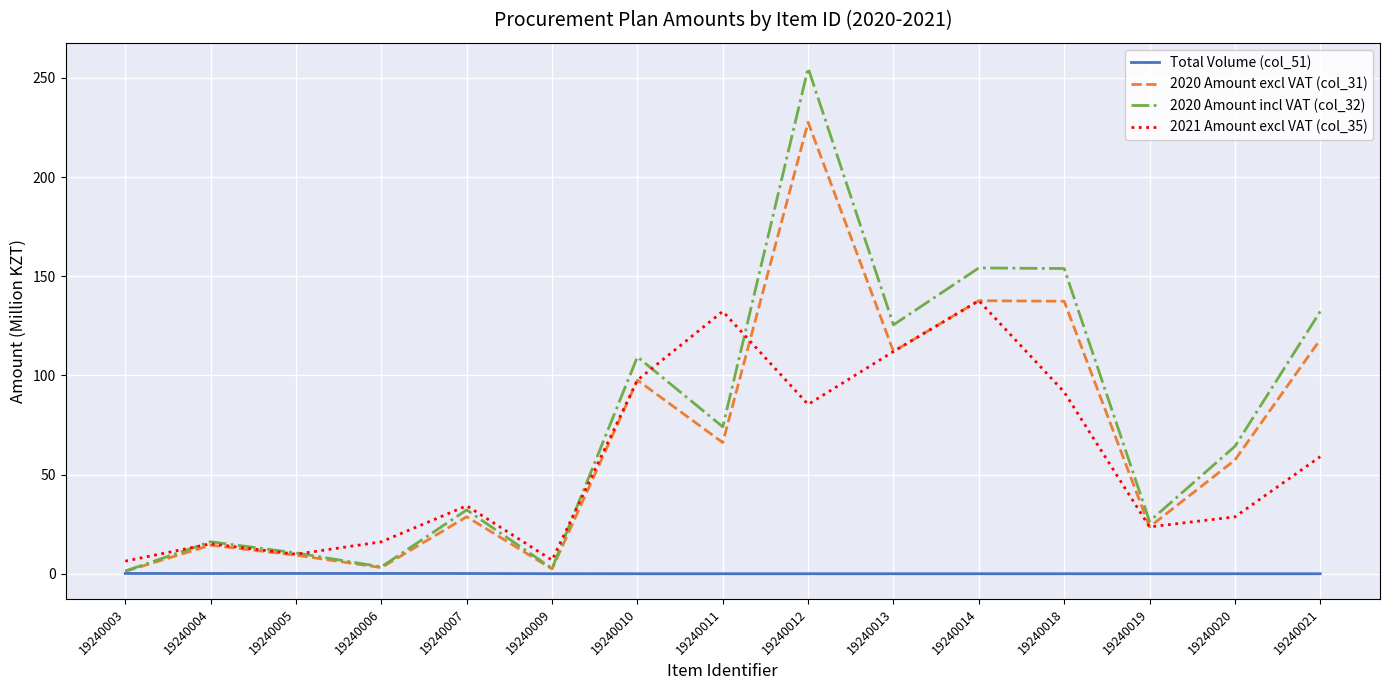

True or false: 2020 Amount incl VAT (col_32) has a value of 42.0 at 19240007.

False